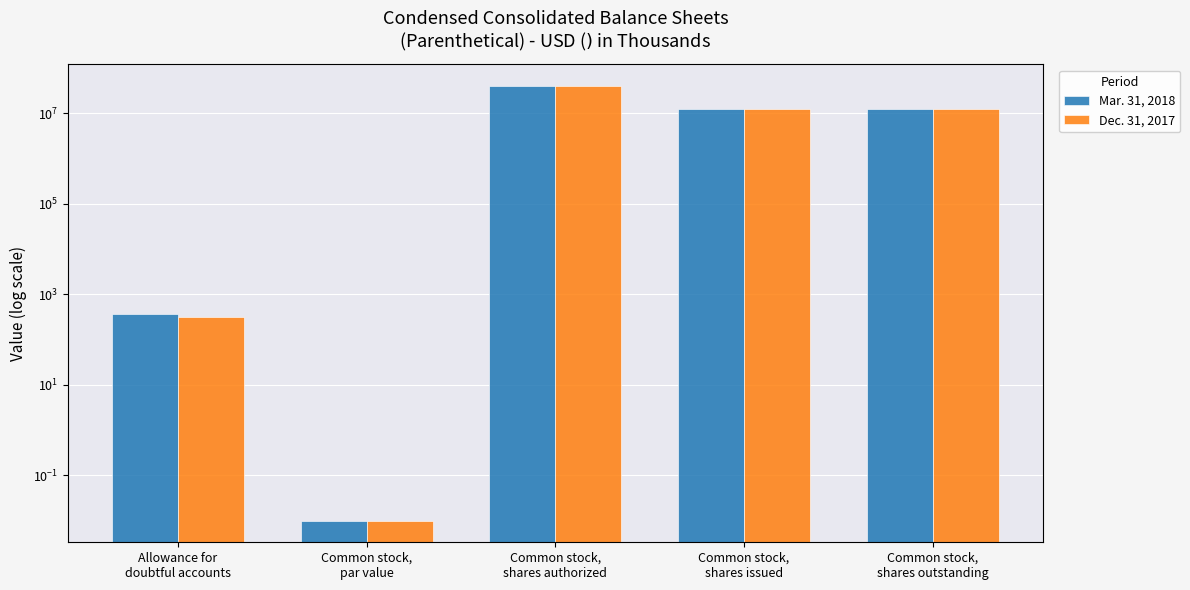

Between Common stock,
shares authorized and Common stock,
shares issued, which series saw the biggest shift?

Mar. 31, 2018